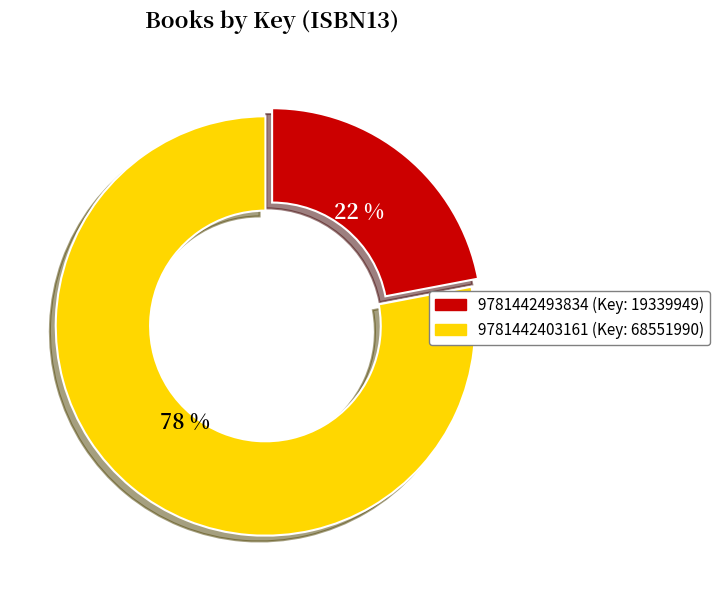

Is there any slice that represents more than half of the pie?

Yes